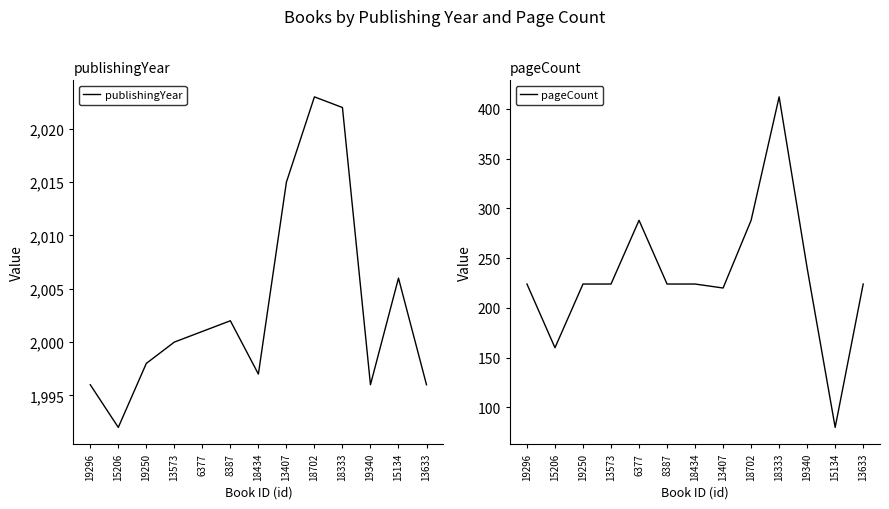

Rank the series by their maximum value, from highest to lowest.

publishingYear, pageCount